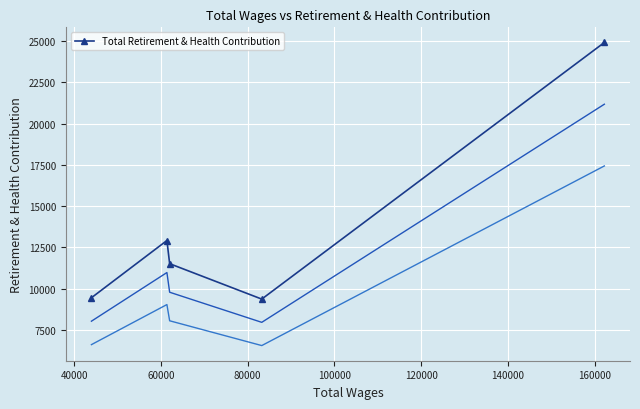

What is the maximum value for Total Retirement & Health Contribution?

24907